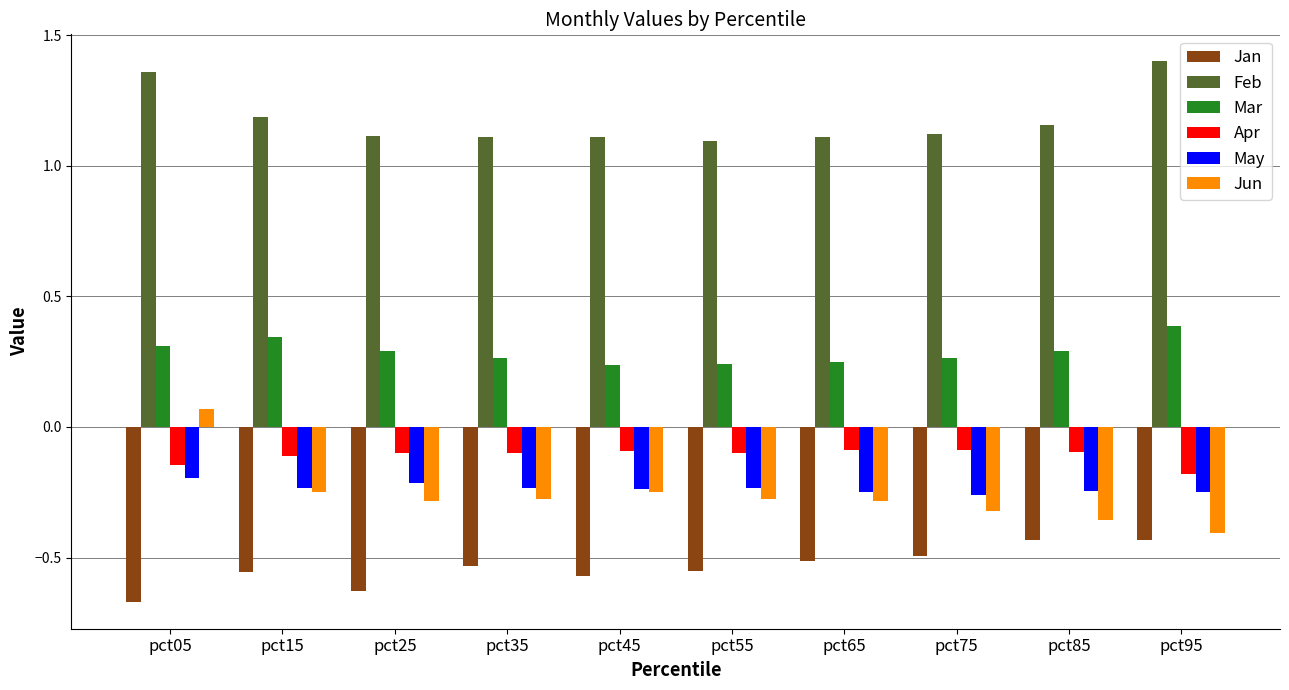

Where is Jun nearest to the value 0?

pct05